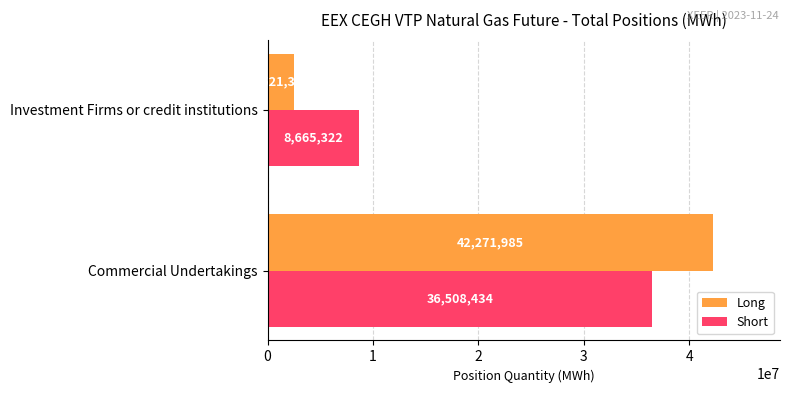

What is the difference between the Short values at Commercial Undertakings and Investment Firms or credit institutions?

27843112